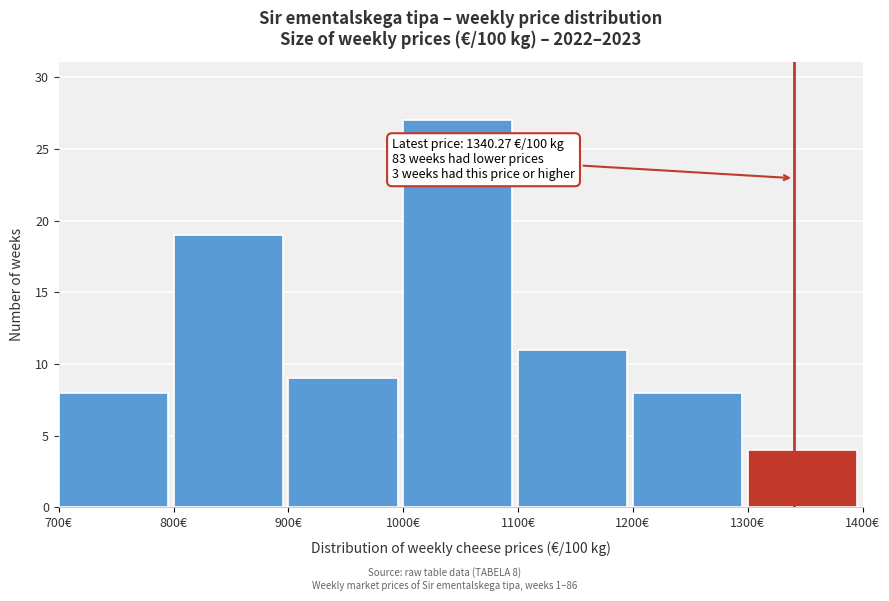

Which range on the x-axis has the tallest bar?

1000 to 1100